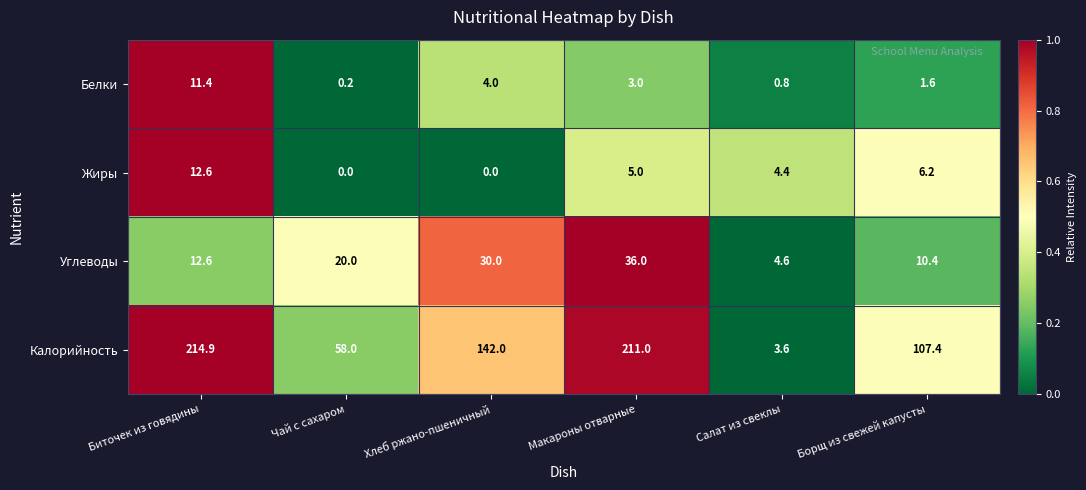

Between Биточек из говядины and Макароны отварные, which series saw the biggest shift?

Углеводы